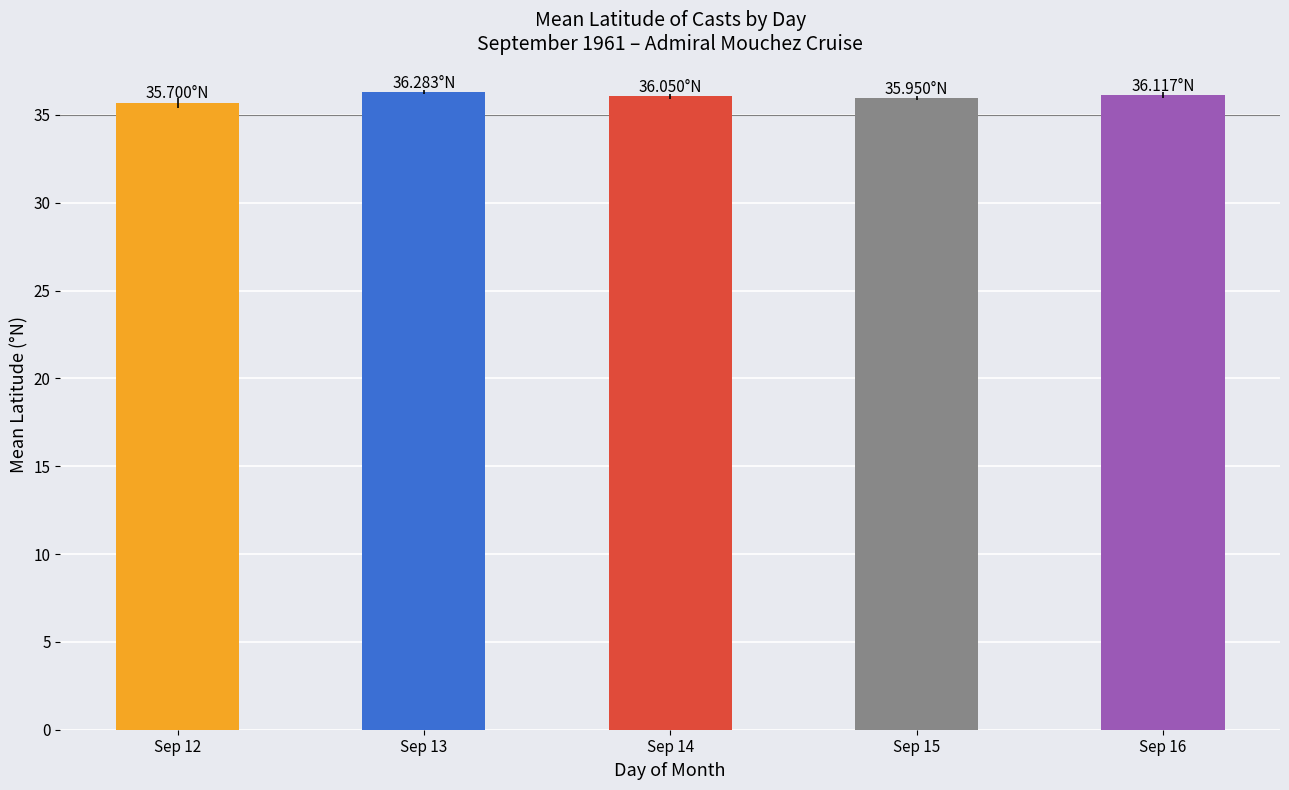

How many categories are shown in the chart?

5